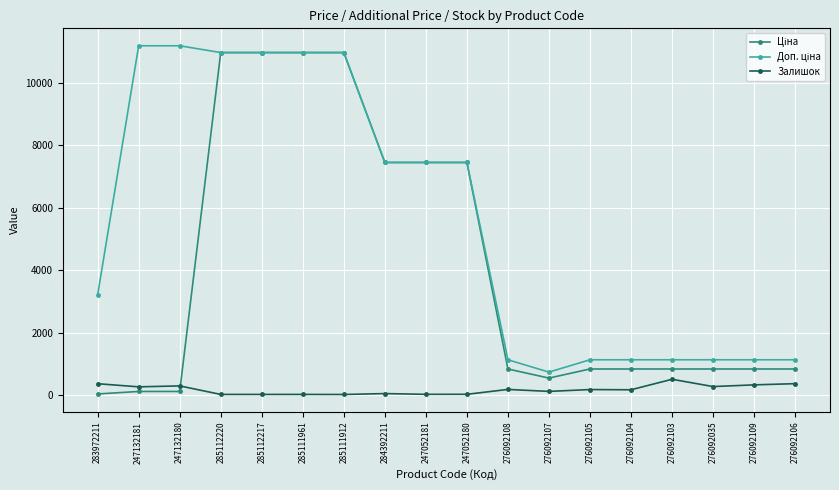

What is the highest value of the Залишок series?

502.0